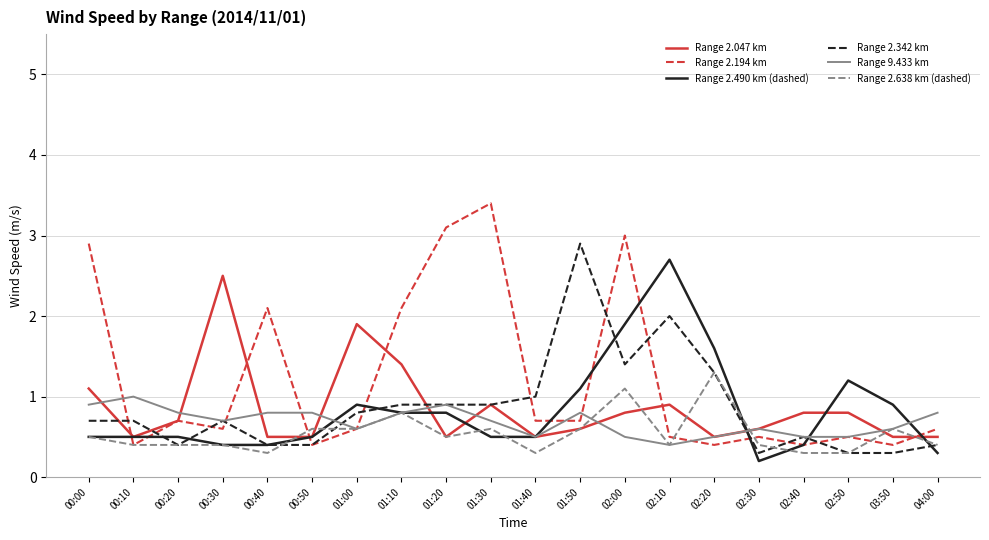

The value of Range 2.194 km at 00:10 is 0.4. True or false?

True